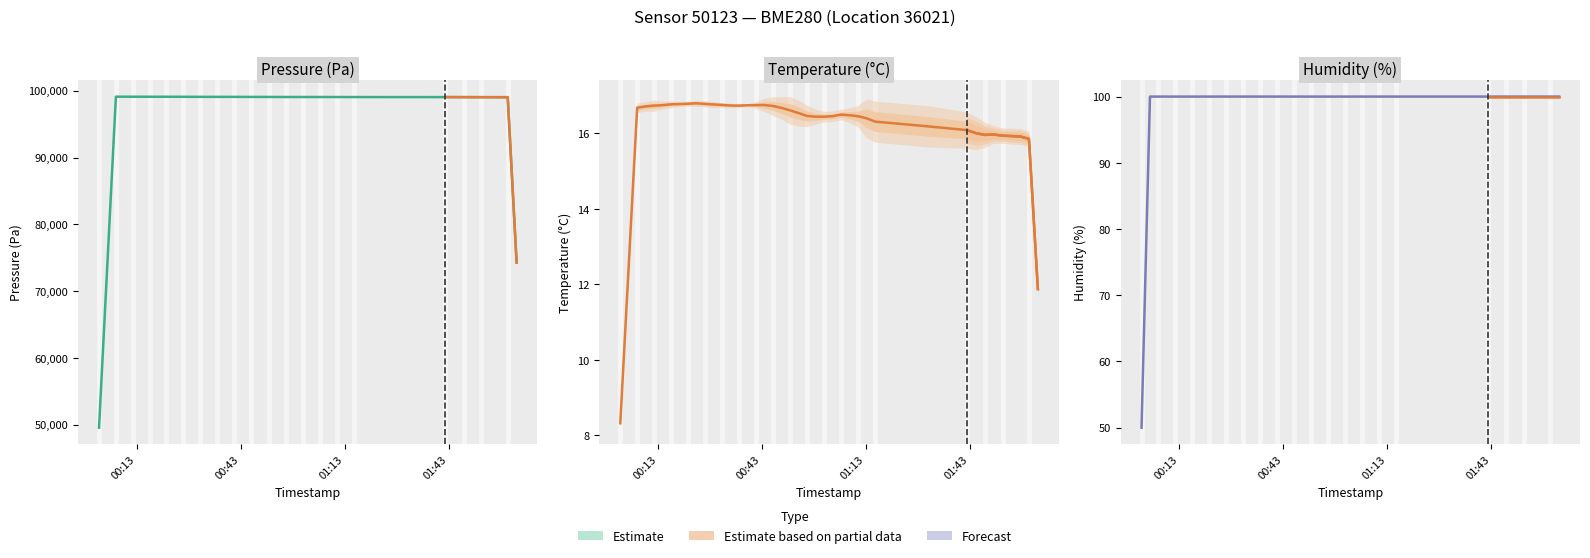

Which series has the largest range (max minus min)?

pressure